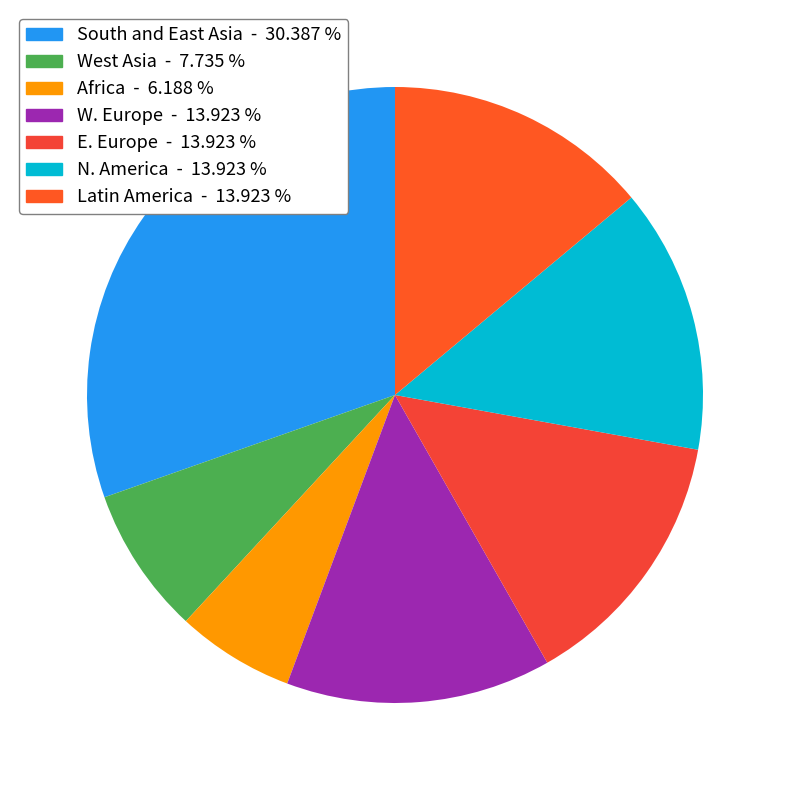

Approximately how many times larger is the value at Latin America compared to South and East Asia?

0.5